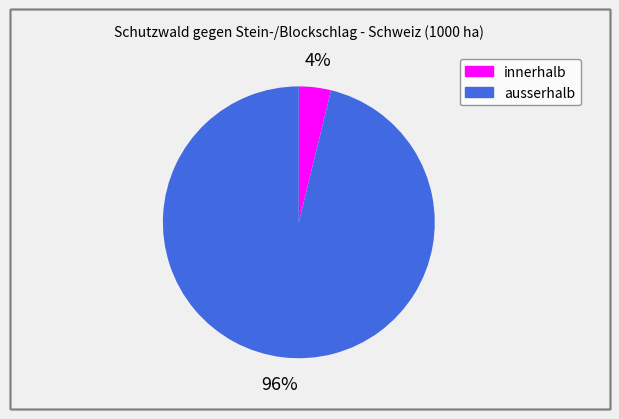

To the nearest percent, what percentage of the pie is innerhalb?

4%